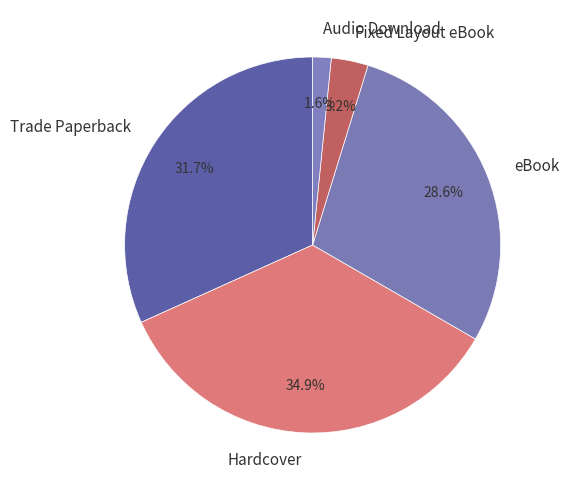

Is it true that Hardcover is 35% of the pie?

True